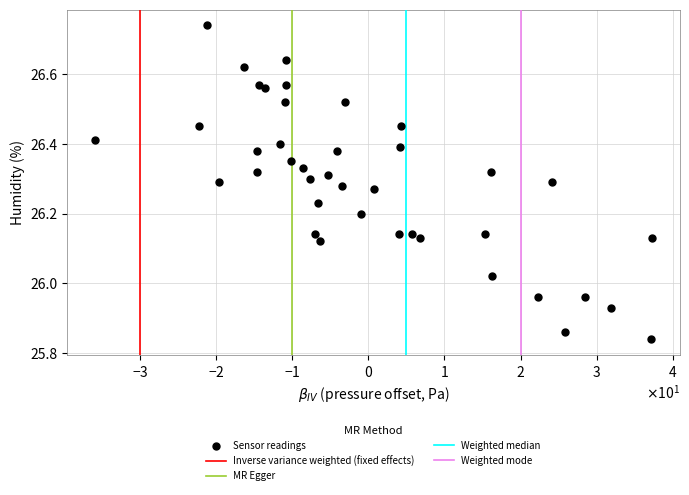

What is the range of X values (max minus min)?

73.3